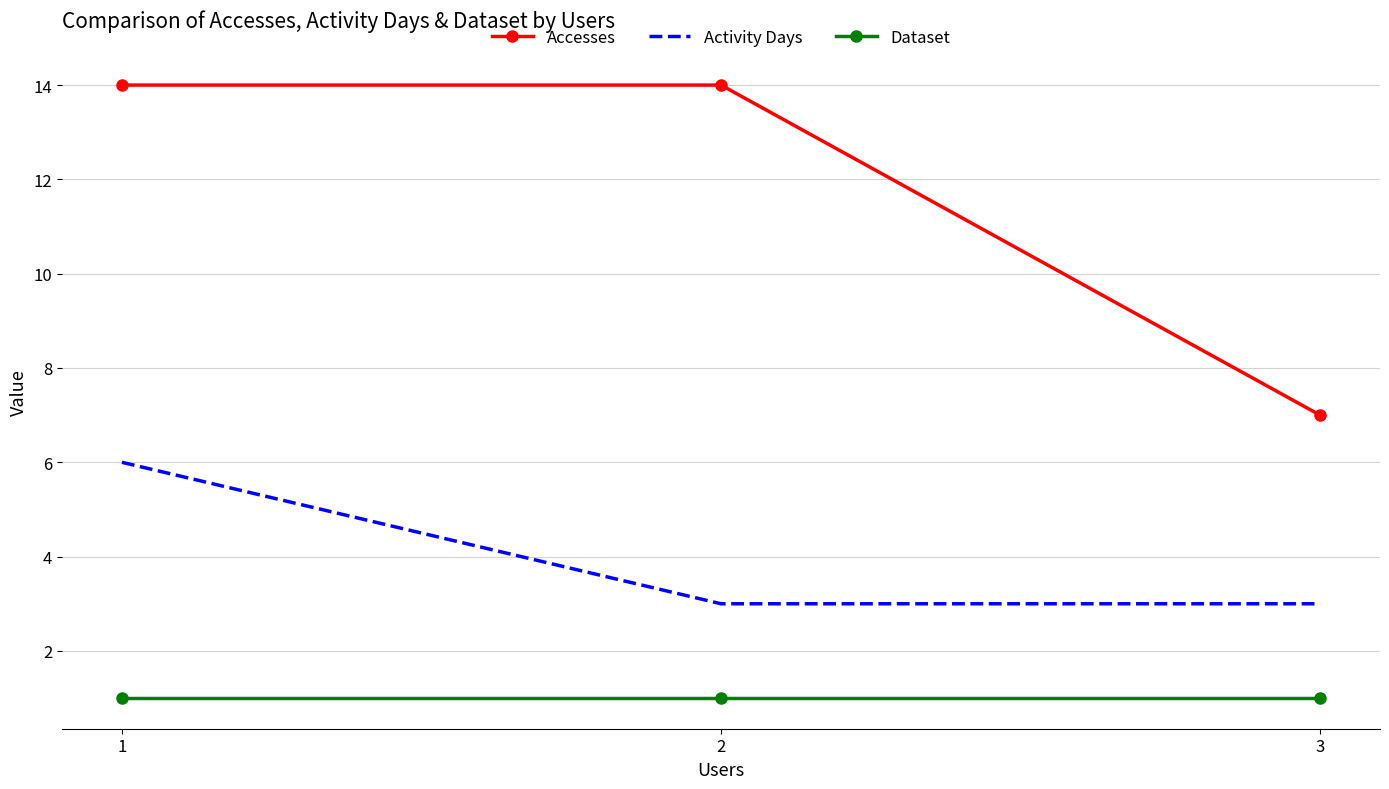

Which series has the largest range (max minus min)?

Accesses